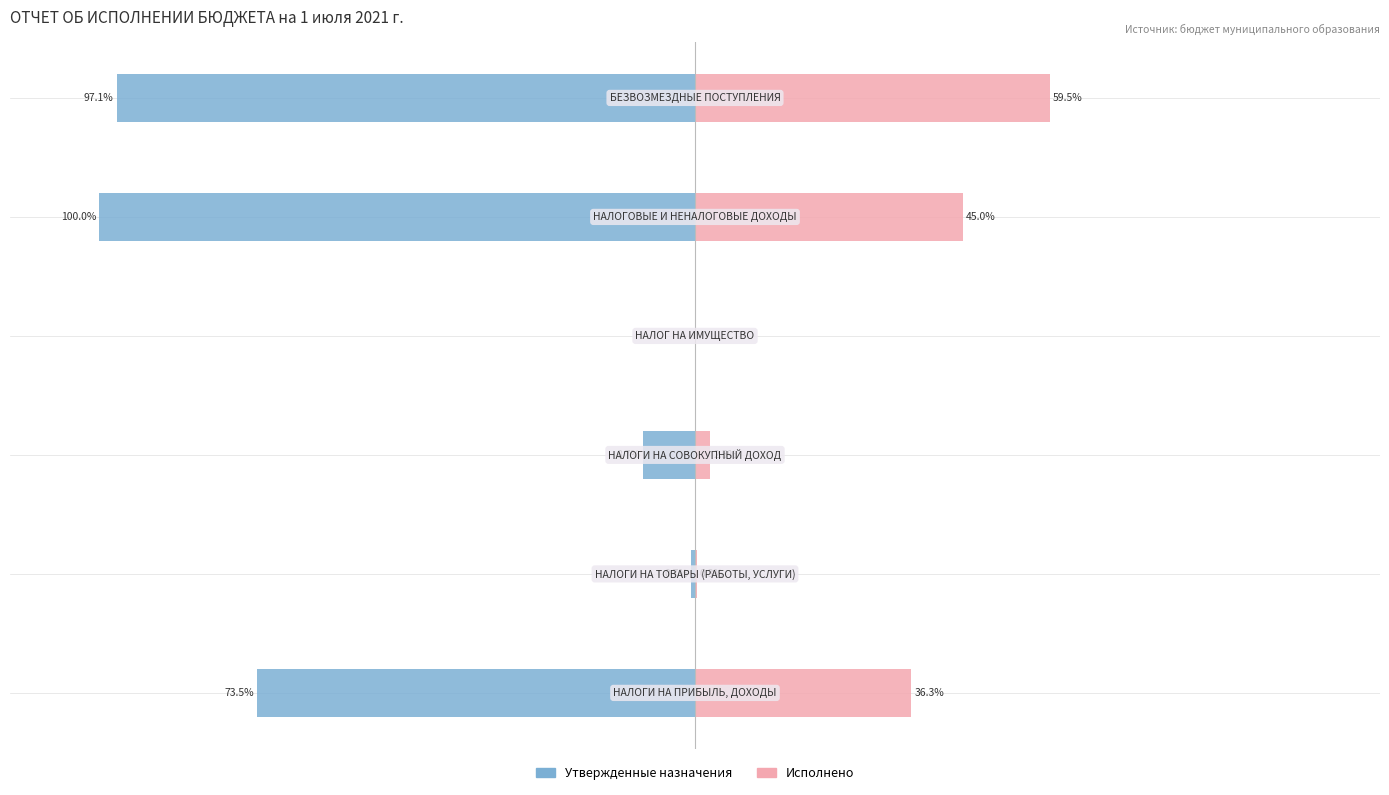

What is the sum of the Утвержденные назначения values at 2 and 0?

-82.2